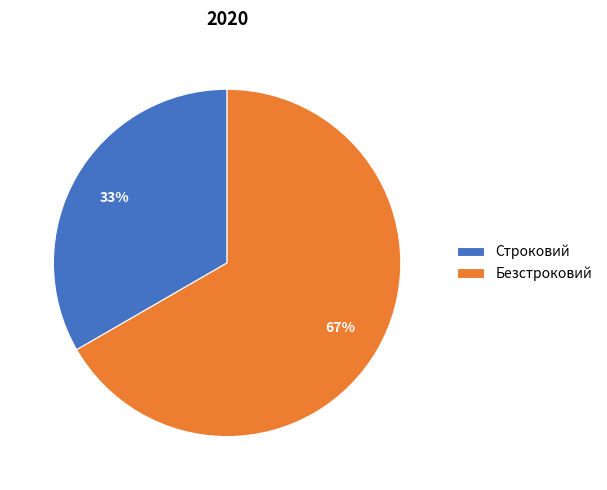

What is the largest slice in the pie chart?

Безстроковий